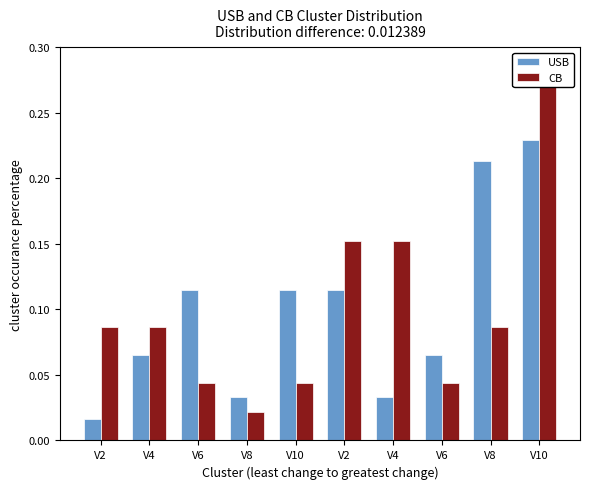

Reading left to right, extract all data points from this chart.

USB: 0.0	0.1	0.1	0.0	0.1	0.1	0.0	0.1	0.2	0.2
CB: 0.1	0.1	0.0	0.0	0.0	0.2	0.2	0.0	0.1	0.3